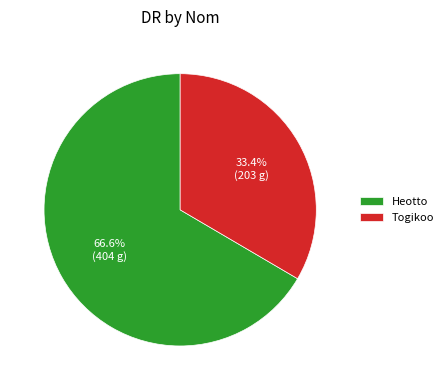

Approximately how many times larger is the value at Heotto compared to Togikoo?

2.0